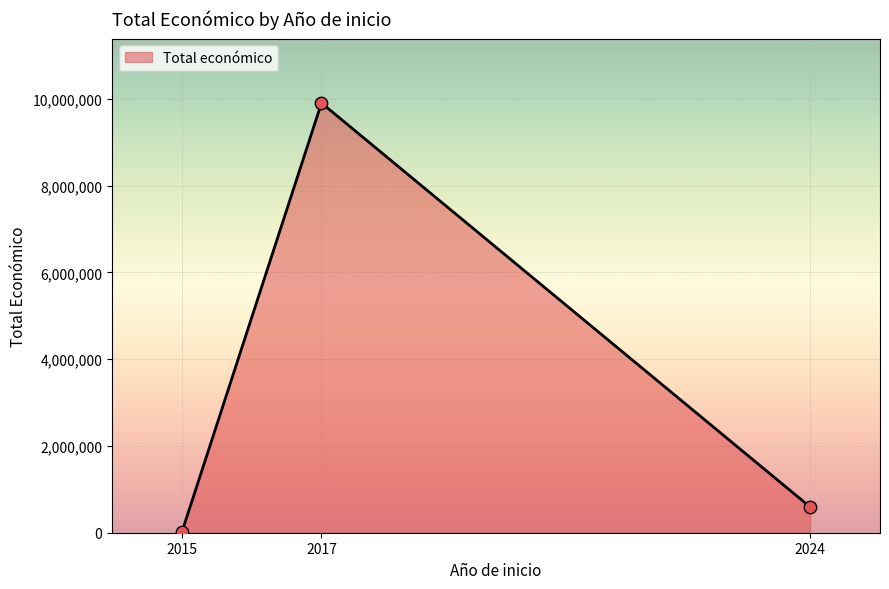

Which has a higher value, 2015 or 2024?

2024